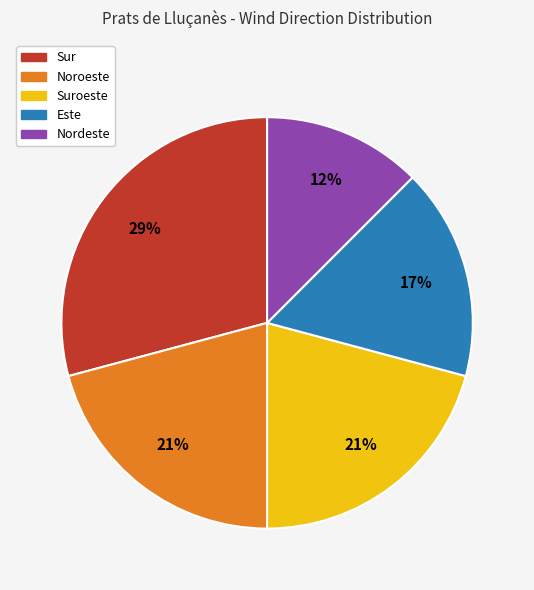

Which has a higher value, Nordeste or Sur?

Sur